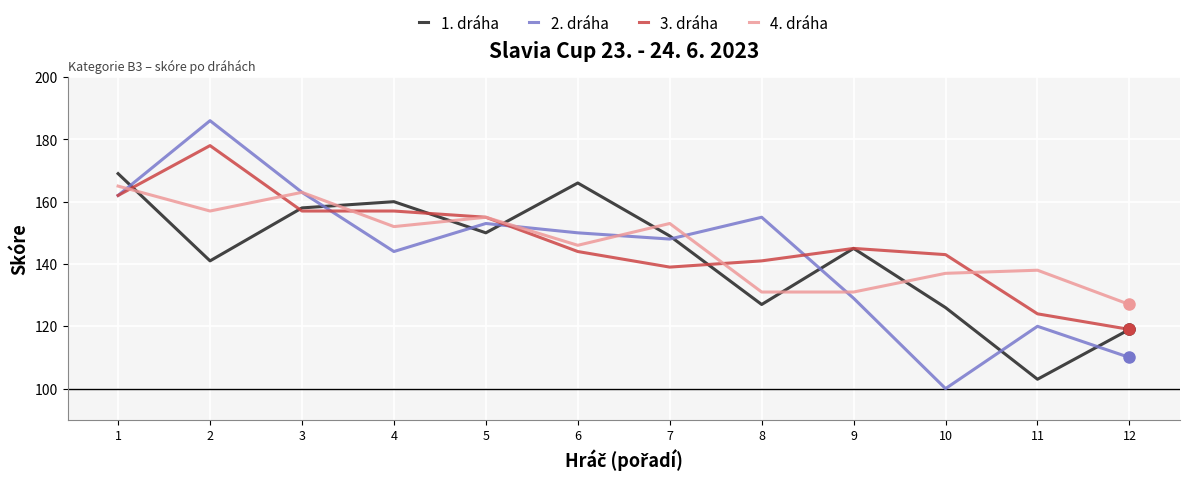

What is the smallest value displayed?

100